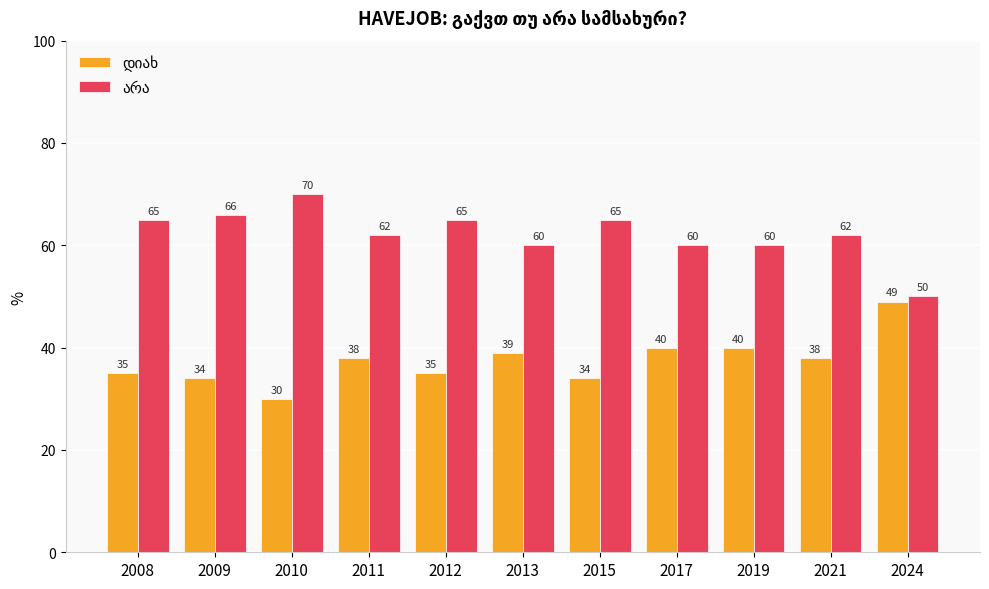

What is the smallest value displayed?

30